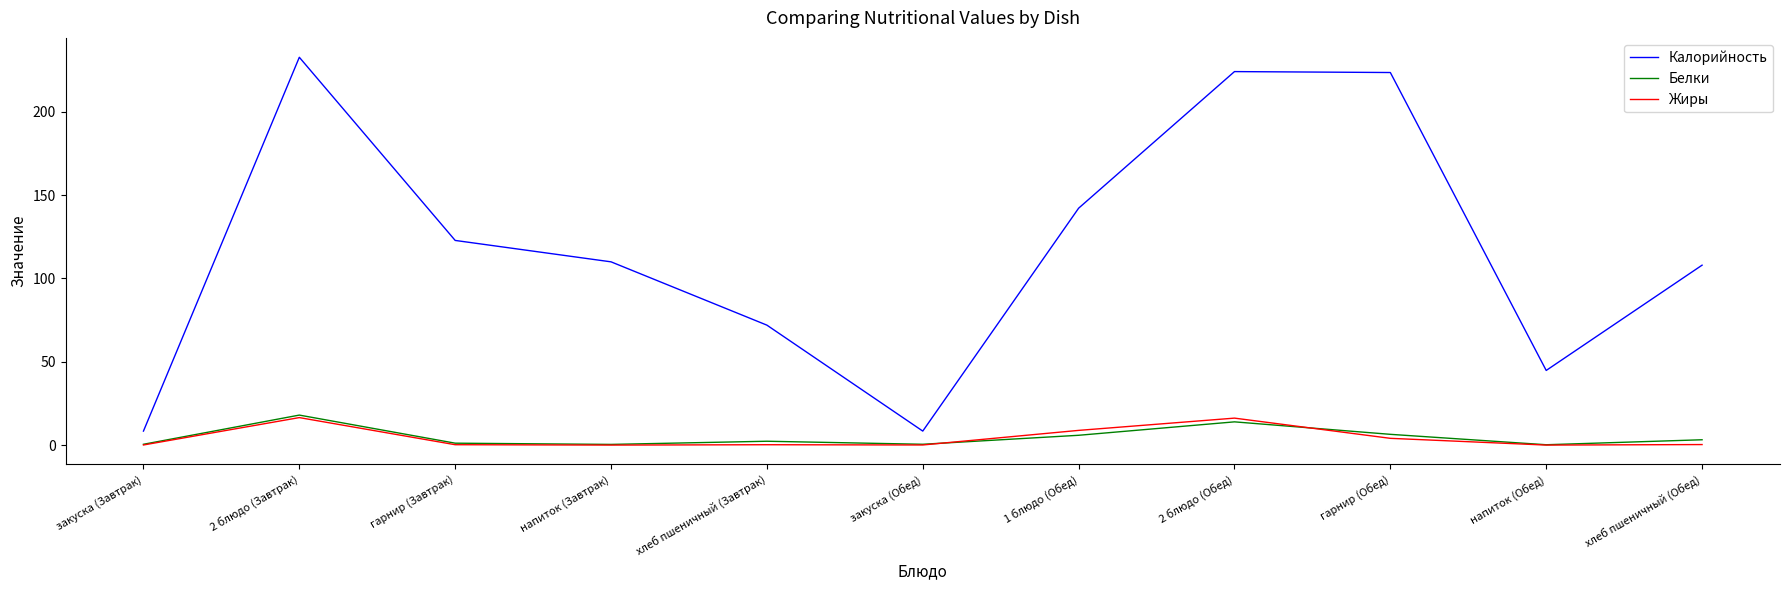

True or false: Жиры and Калорийность cross at least once.

False